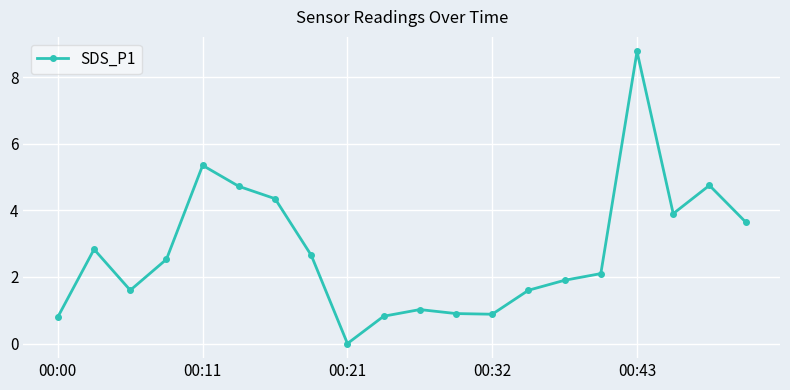

What is the value of the 1st point from the left?

0.8